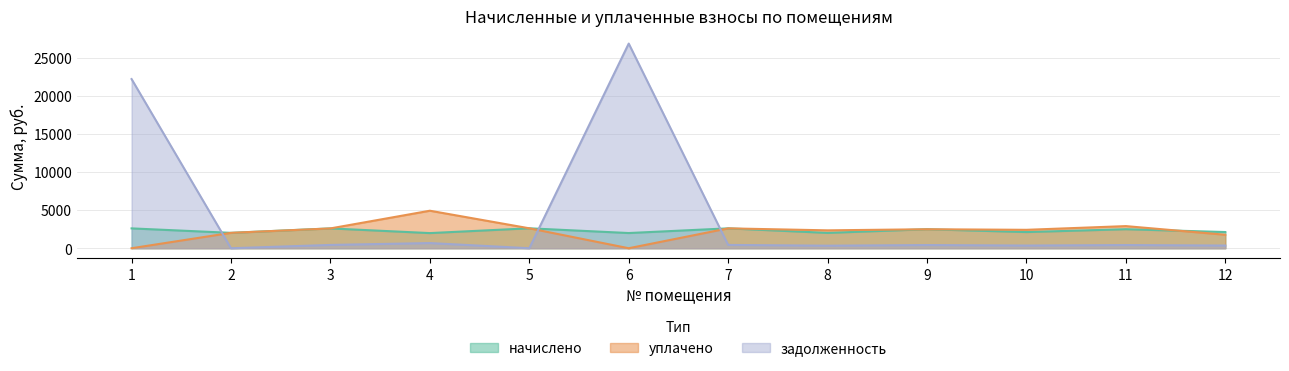

After their last crossing, which series has the higher values: уплачено or начислено?

начислено